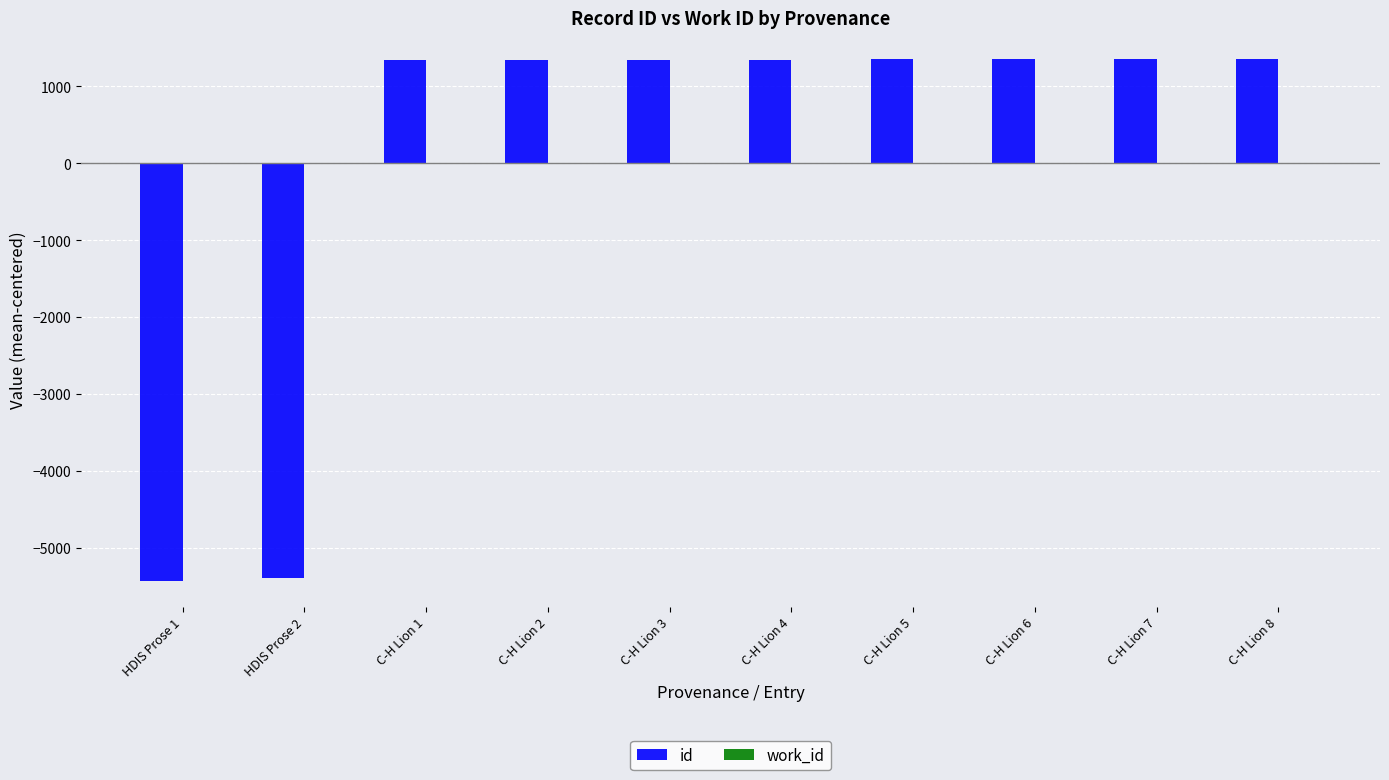

What is the maximum value shown in the chart?

1362.6